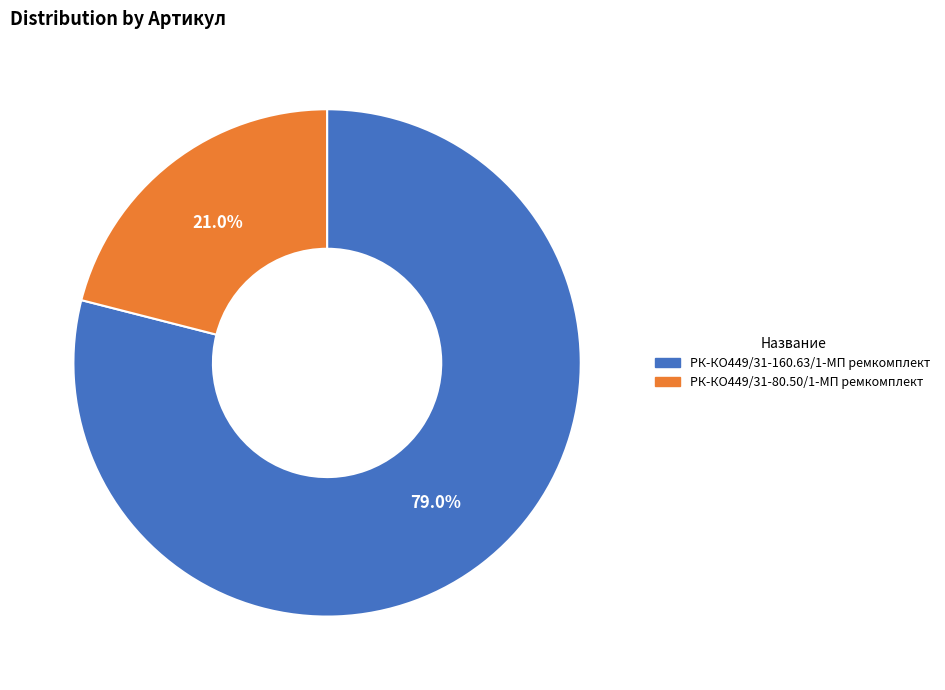

Do РК-КО449/31-160.63/1-МП ремкомплект and РК-КО449/31-80.50/1-МП ремкомплект together represent more than half of the pie?

Yes